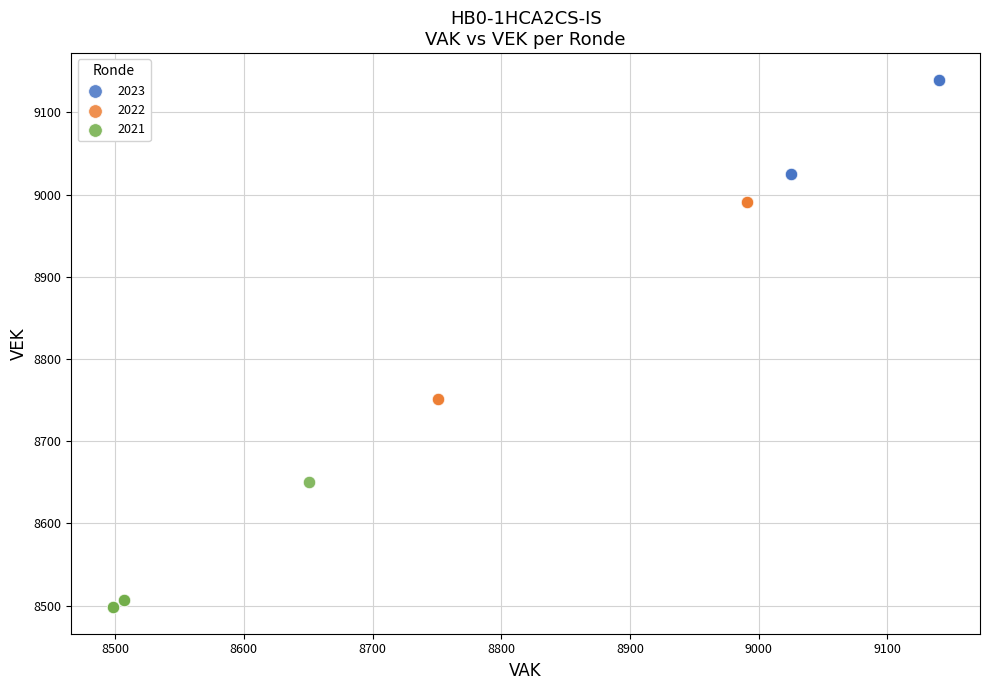

Which series reaches the minimum Y coordinate?

2021